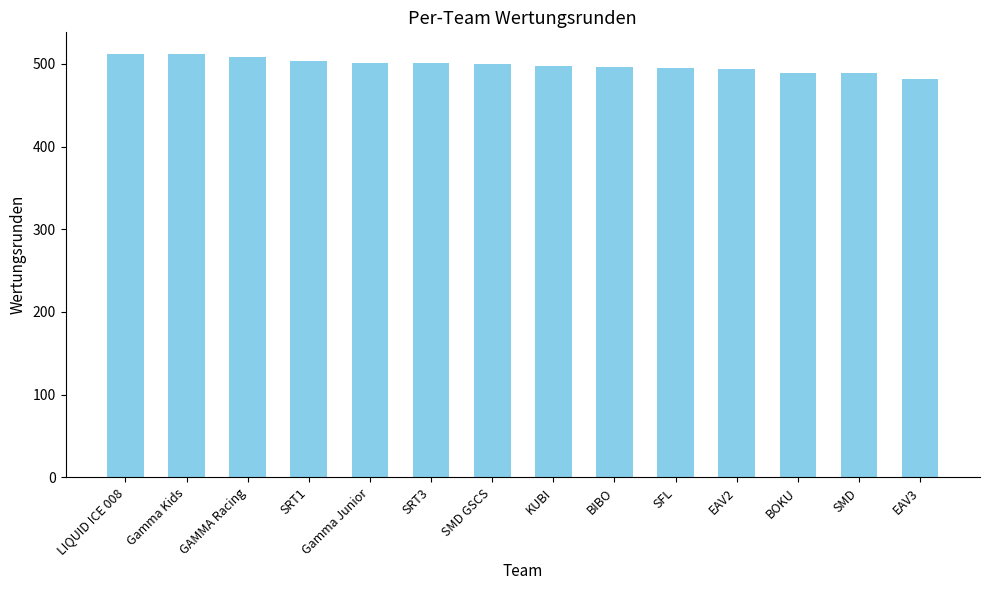

How many categories are shown in the chart?

14